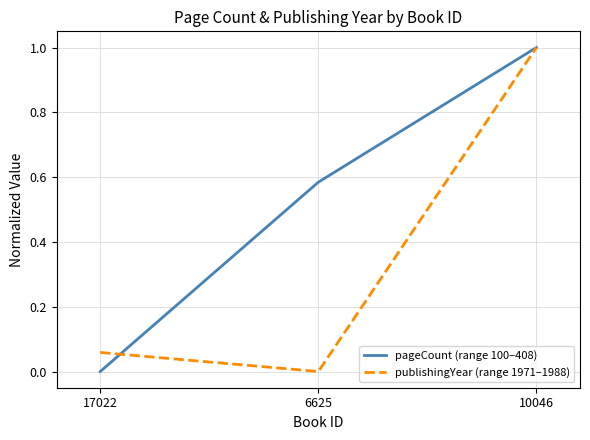

Which series has the largest total across all categories?

pageCount (range 100–408)